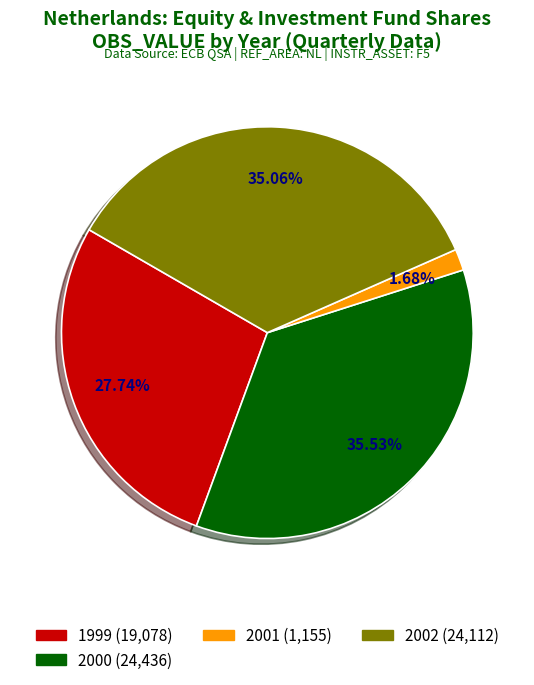

Is there any slice that represents more than half of the pie?

No